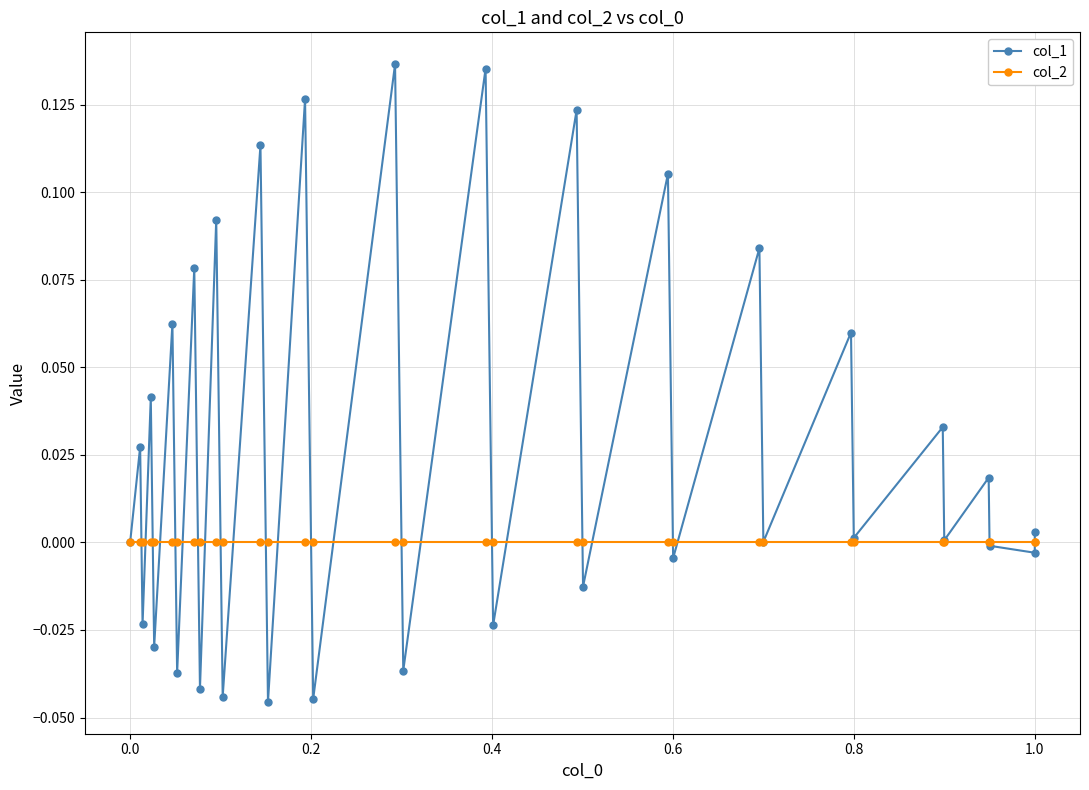

Reading left to right, transcribe all the data shown in this chart.

col_1: 0.0	0.0	-0.0	0.0	-0.0	0.1	-0.0	0.1	-0.0	0.1	-0.0	0.1	-0.0	0.1	-0.0	0.1	-0.0	0.1	-0.0	0.1	-0.0	0.1	-0.0	0.1	0.0	0.1	0.0	0.0	0.0	0.0	-0.0	-0.0	0.0
col_2: 0.0	0.0	0.0	0.0	0.0	0.0	0.0	0.0	0.0	0.0	0.0	0.0	0.0	0.0	0.0	0.0	0.0	0.0	0.0	0.0	0.0	0.0	0.0	0.0	0.0	0.0	0.0	0.0	0.0	0.0	0.0	0.0	0.0